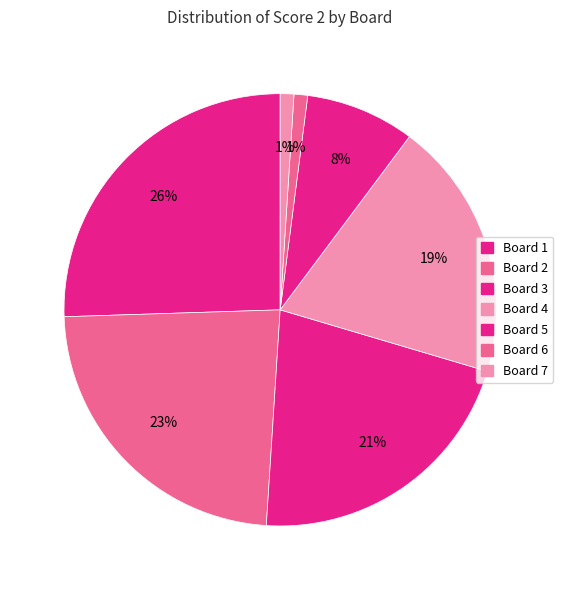

Combined, what portion of the pie is Board 4 and Board 3?

40.8%